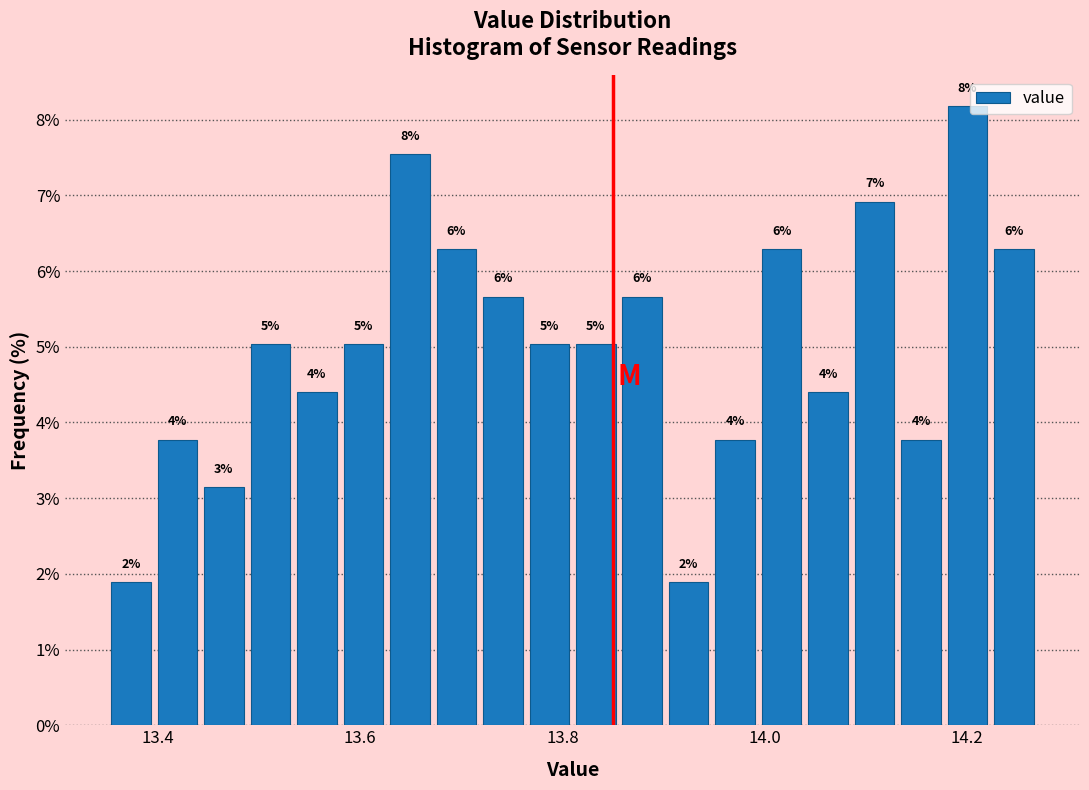

Read against the x-axis, roughly where is the centre of the tallest bar?

14.20